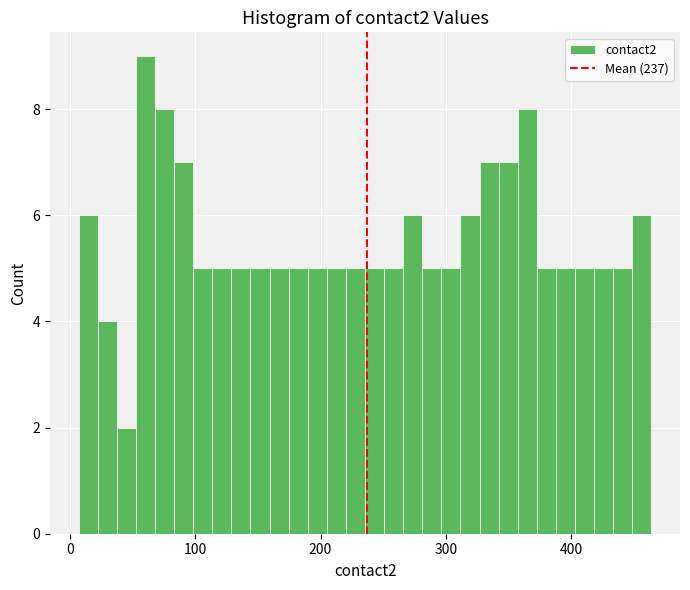

Around what value on the x-axis is the tallest bar? Give the approximate position of its centre, as read against the axis.

60